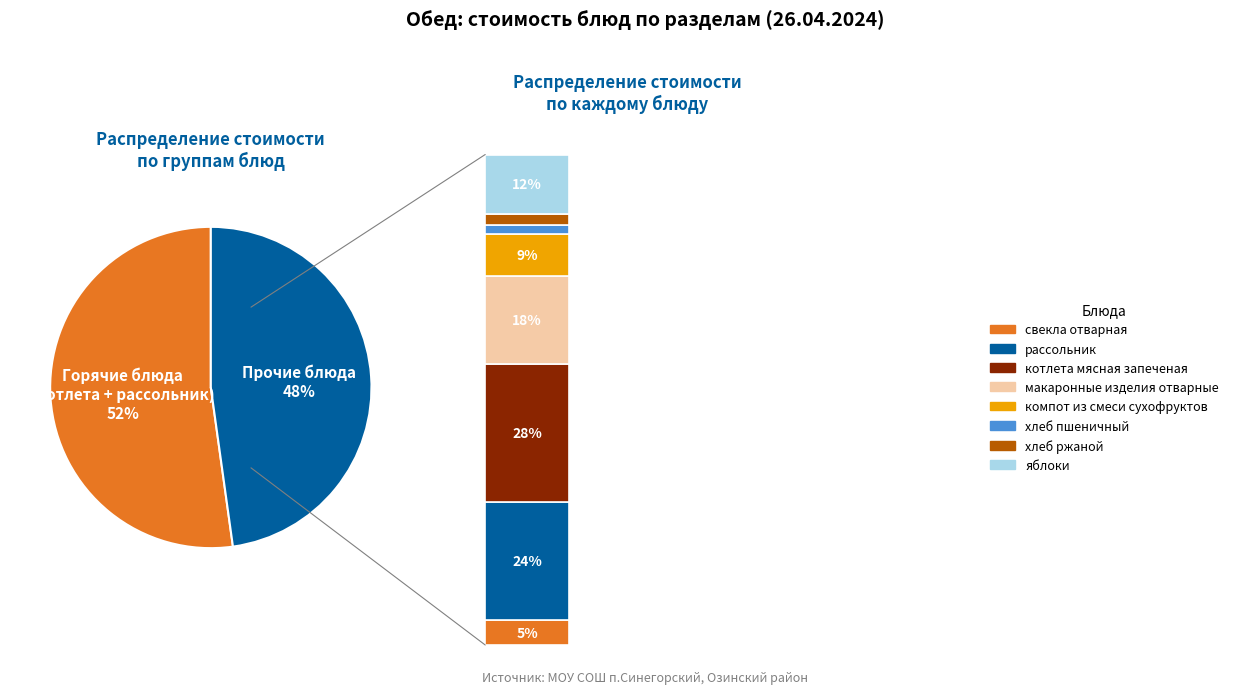

To the nearest percent, what is the difference between the largest and smallest slice percentages?

26%